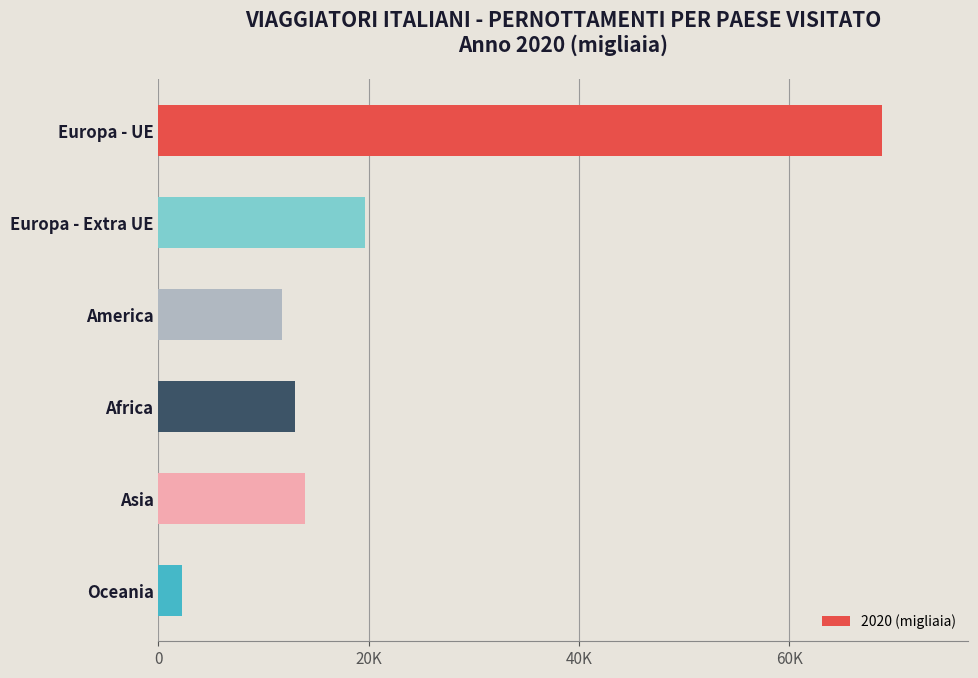

Does the chart contain any negative values?

No